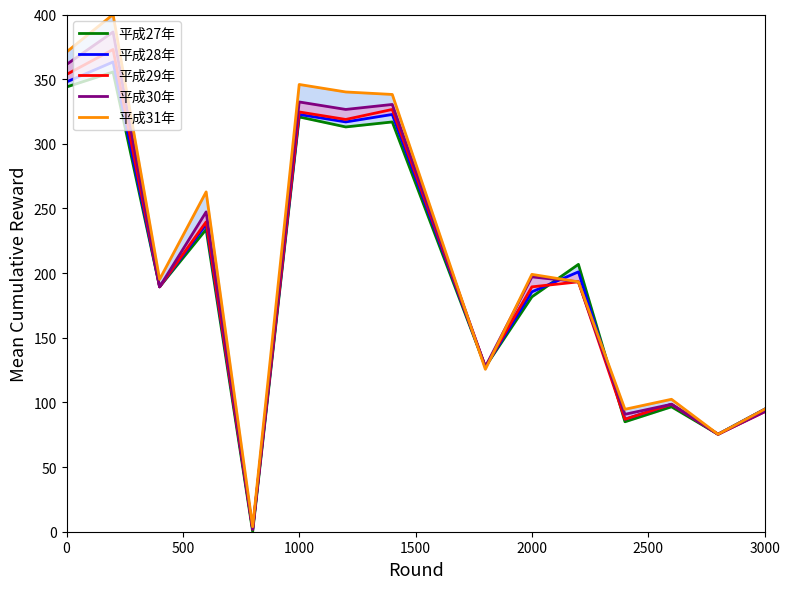

What is the maximum value for 平成29年?

372.9